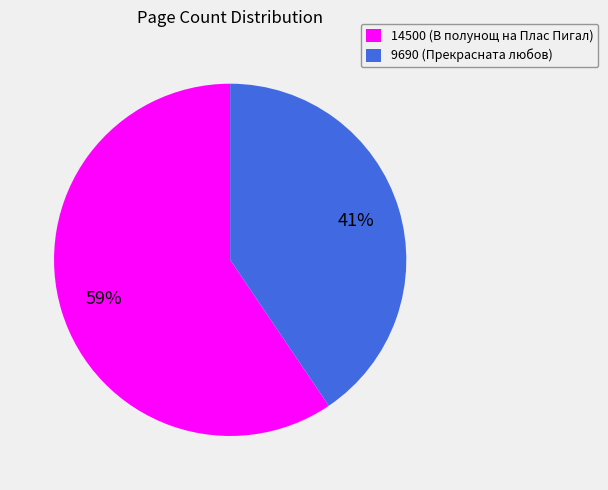

To the nearest percent, what portion does 14500 represent?

59%